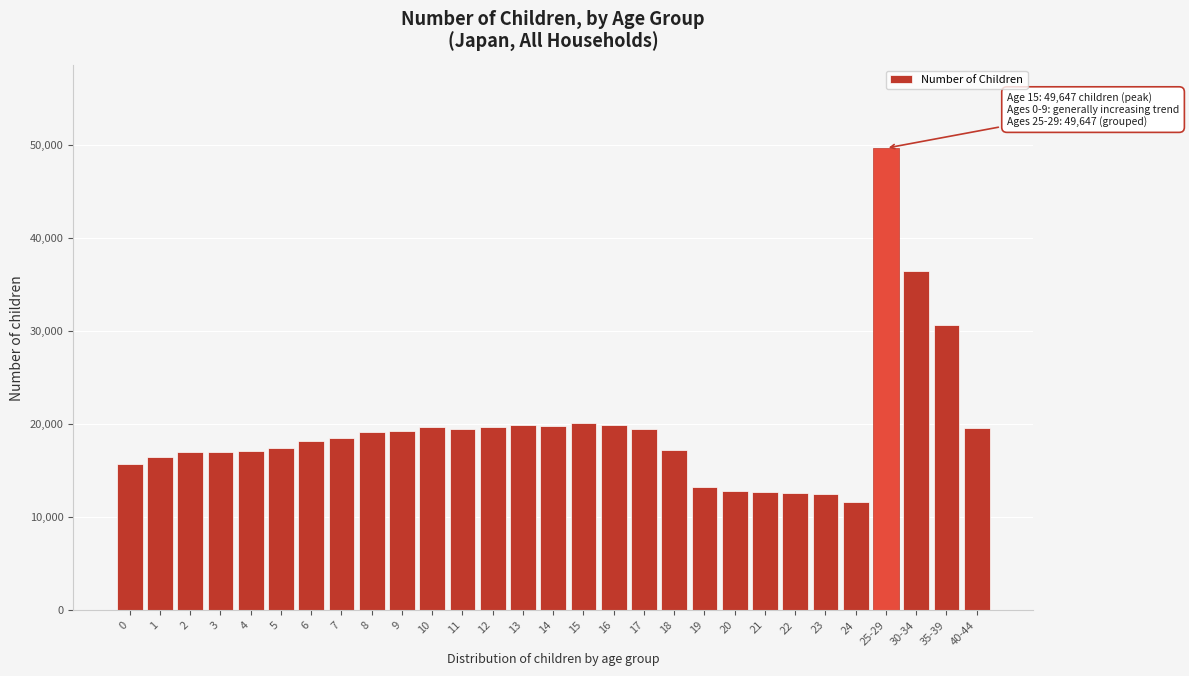

Which has a higher value, 17 or 35-39?

35-39